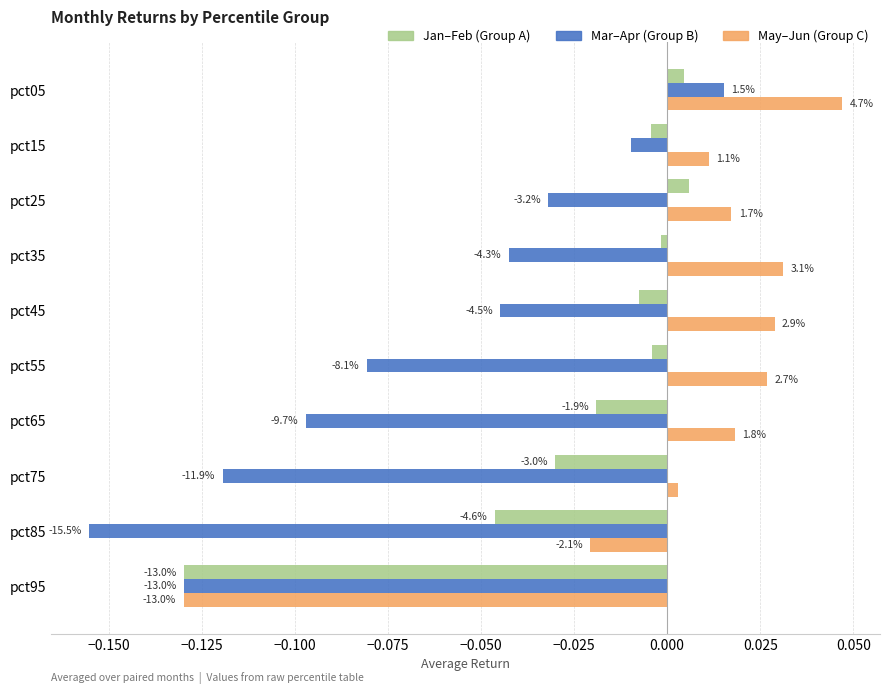

Which series has the largest total across all categories?

May–Jun (Group C)